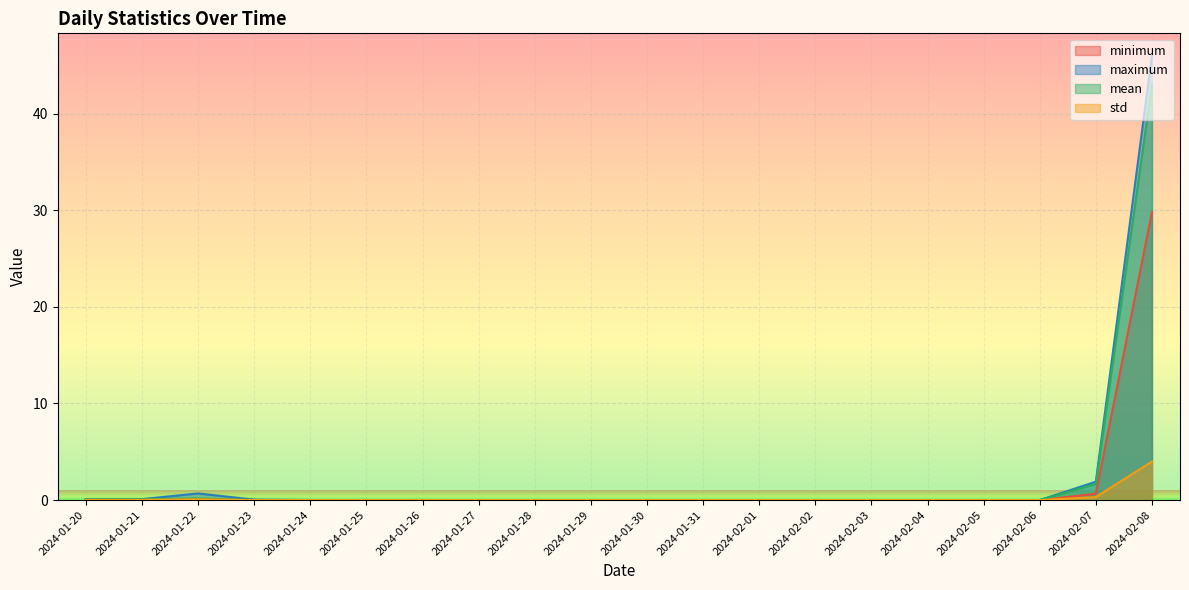

Is the value of minimum at 2024-02-08 greater than the value of std at 2024-02-03?

Yes